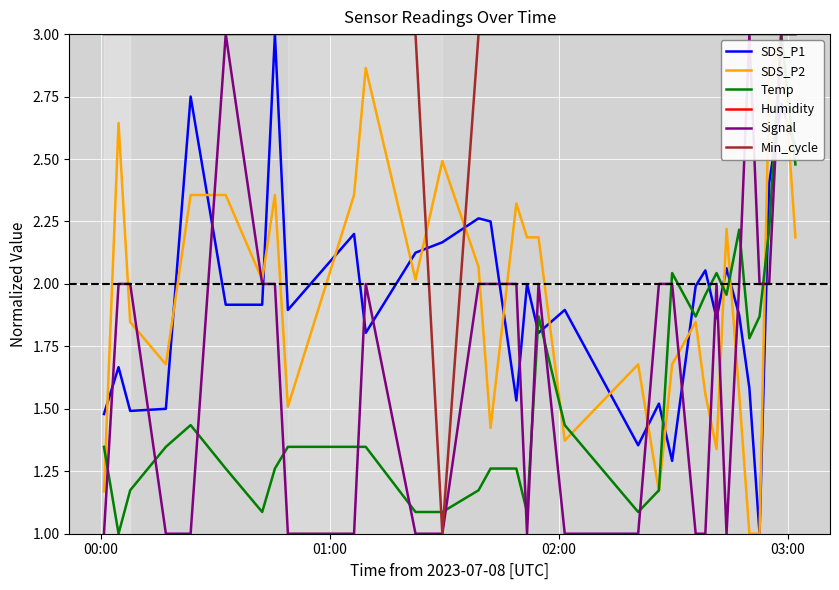

What is the minimum value for SDS_P1?

1.0